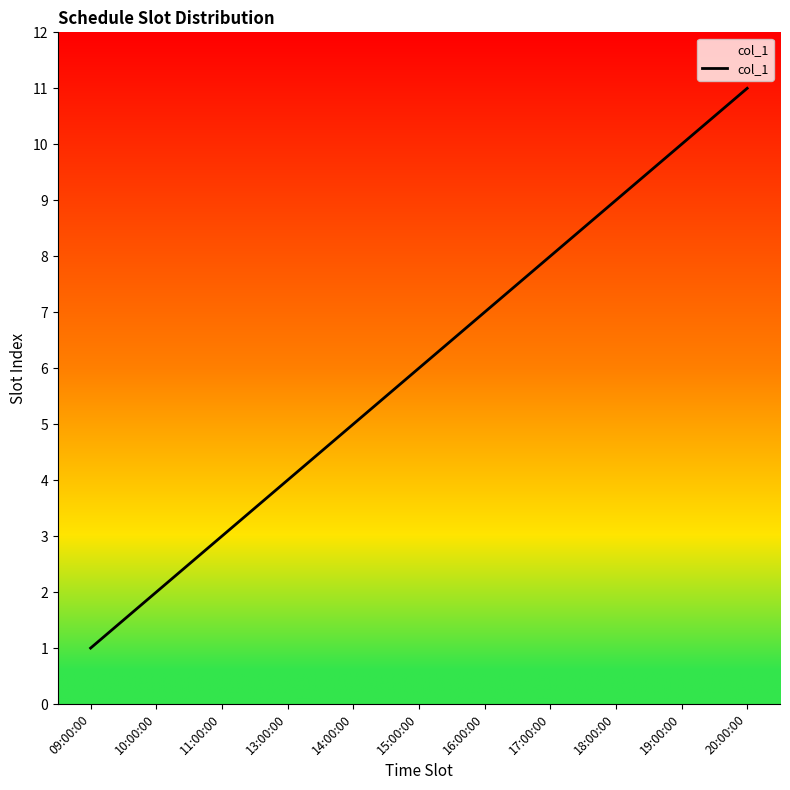

Read the value at 16:00:00, to the nearest 10.

10